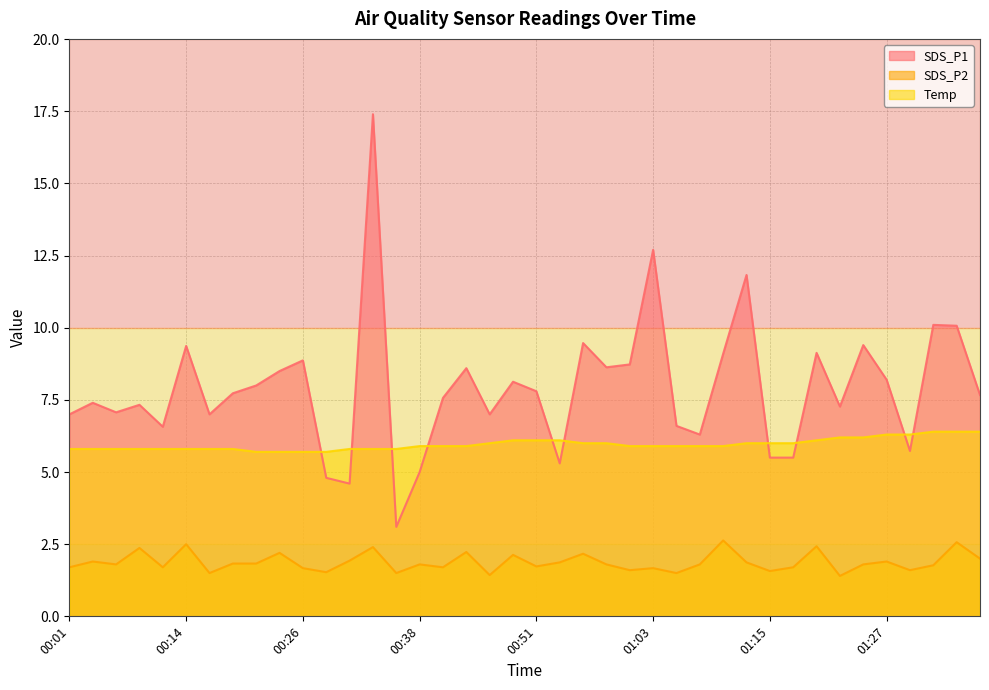

What is the label of the 5th point from the left?

00:11